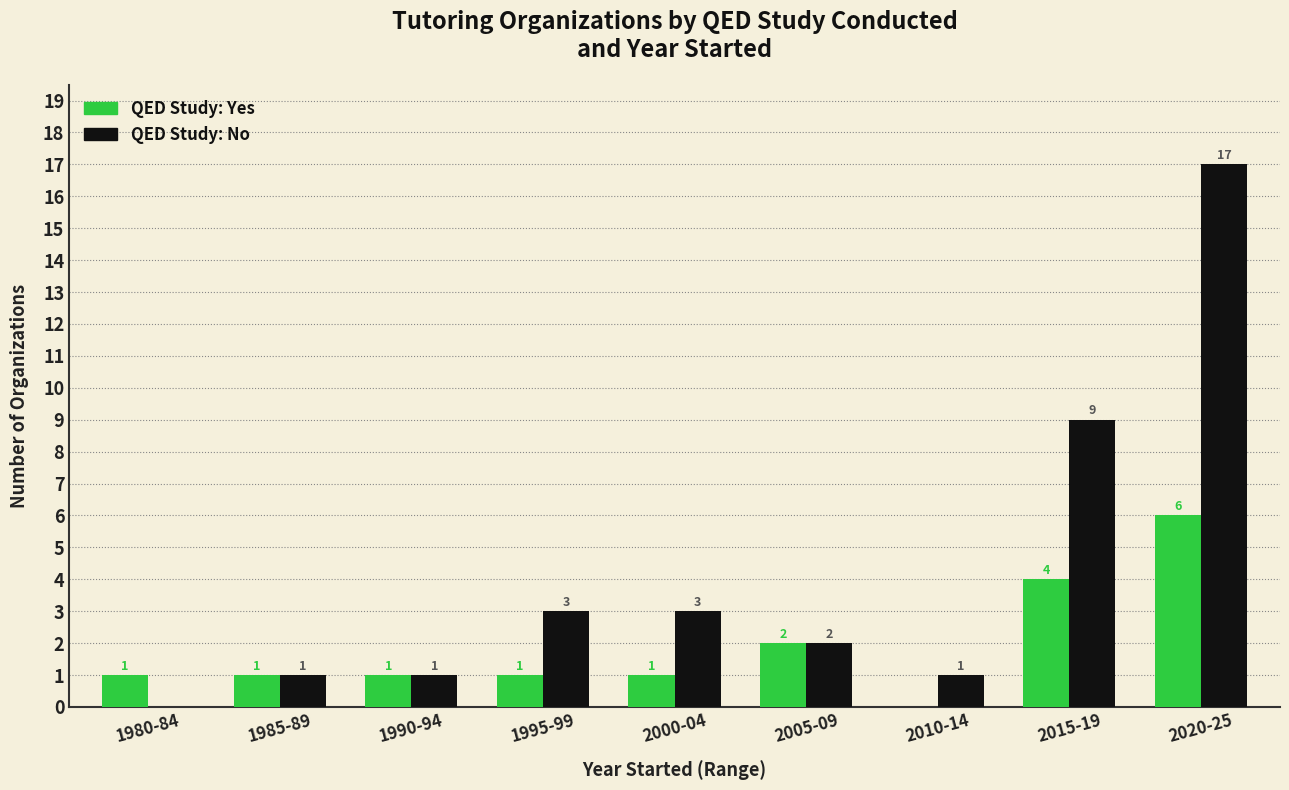

At which category is the sum across all series the highest?

2020-25